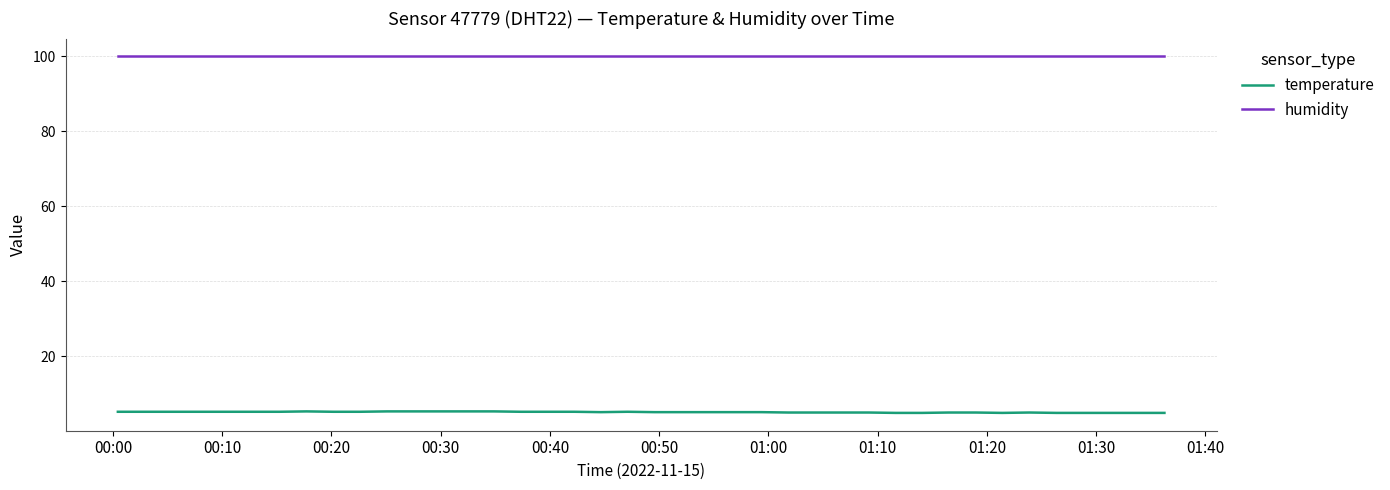

Rank the series by their average value, from lowest to highest.

temperature, humidity